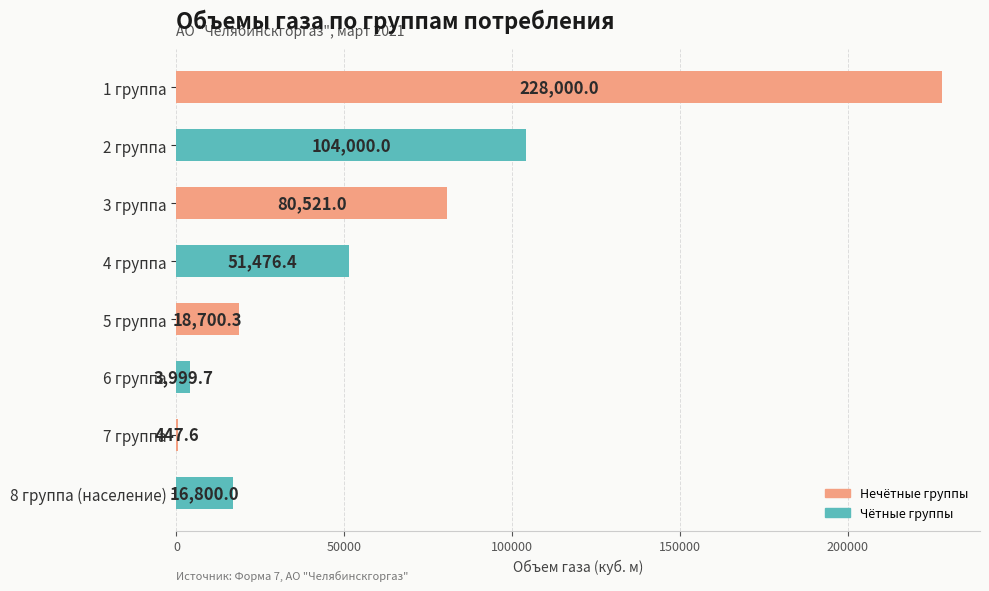

Are the bars horizontal?

Yes